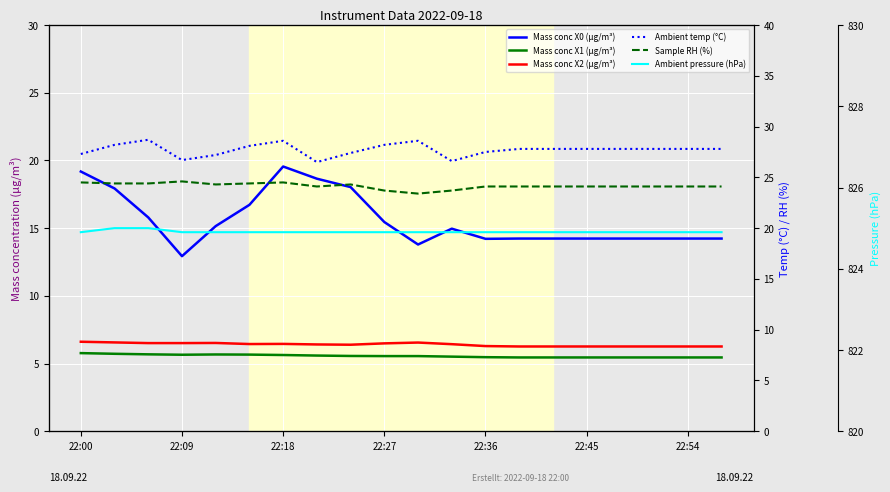

Which series has the largest total across all categories?

Ambient pressure (hPa)